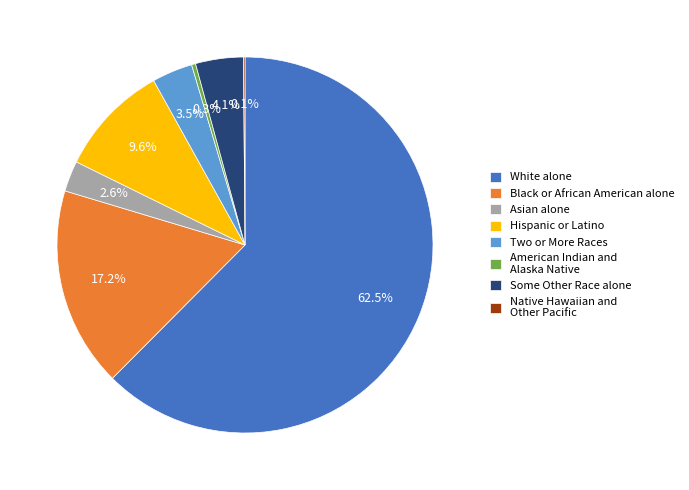

Is there a majority slice in this chart?

Yes